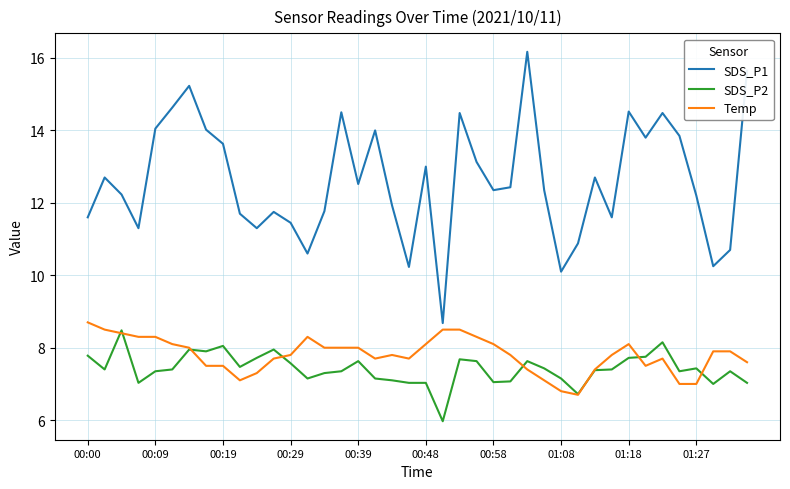

What is the maximum value for SDS_P2?

8.5